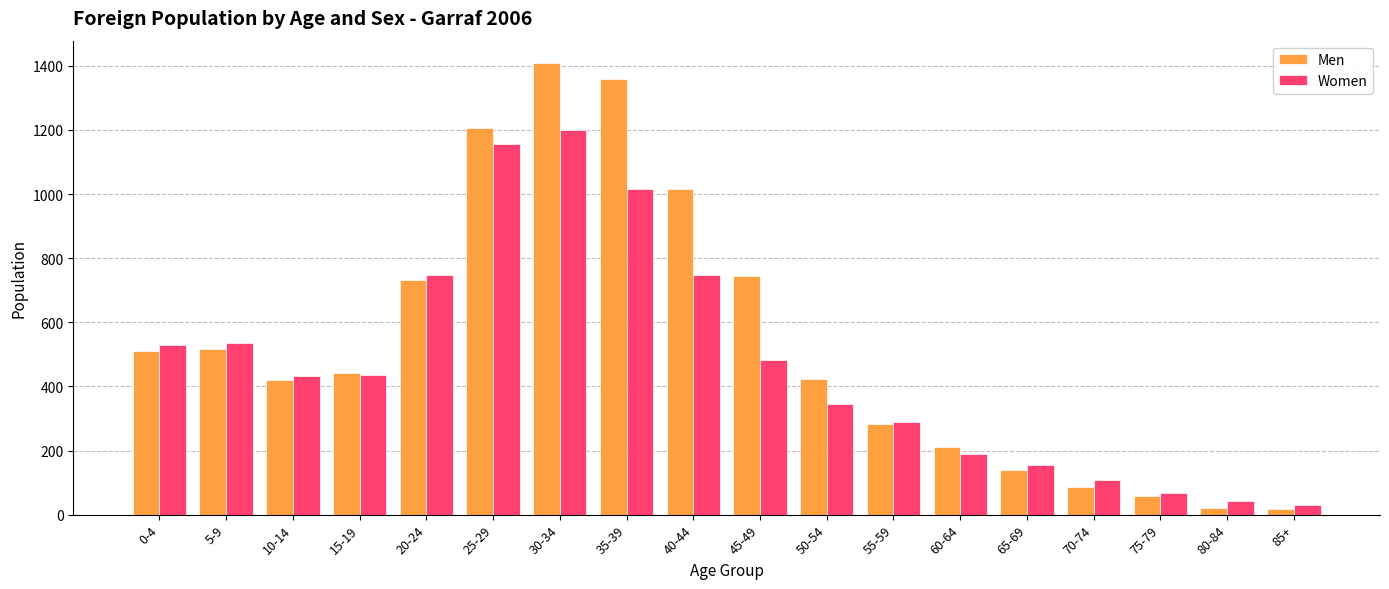

What is the total value across all series at 30-34?

2607